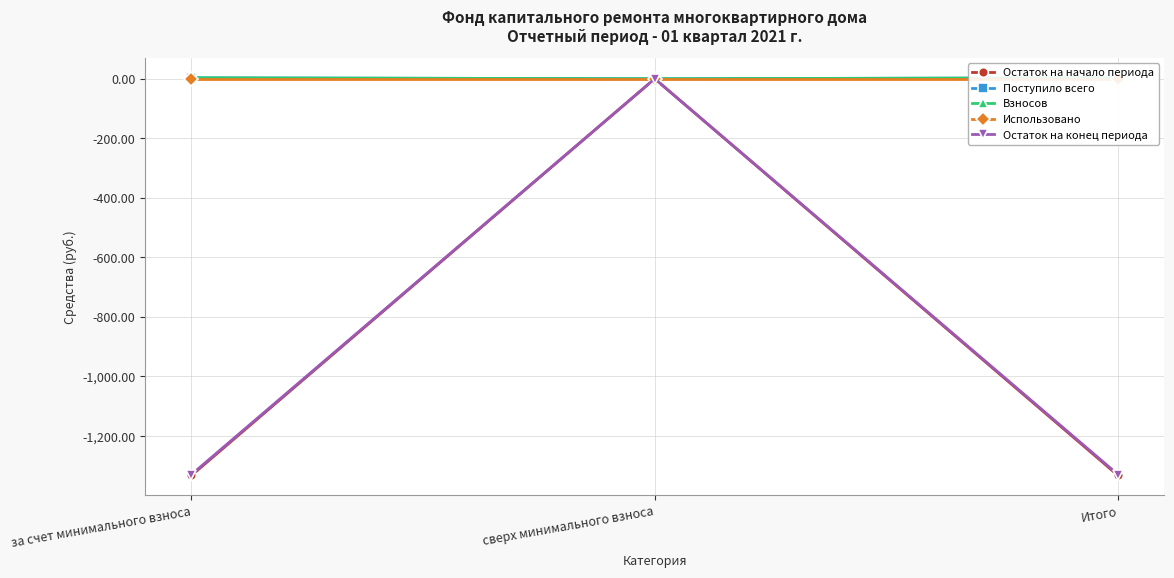

Reading left to right, what are all the values shown in this chart?

Остаток на начало периода: за счет минимального взноса=-1332.4	сверх минимального взноса=0.0	Итого=-1332.4
Поступило всего: за счет минимального взноса=3.1	сверх минимального взноса=0.0	Итого=3.1
Взносов: за счет минимального взноса=3.1	сверх минимального взноса=0.0	Итого=3.1
Использовано: за счет минимального взноса=0.0	сверх минимального взноса=0.0	Итого=0.0
Остаток на конец периода: за счет минимального взноса=-1329.2	сверх минимального взноса=0.0	Итого=-1329.2